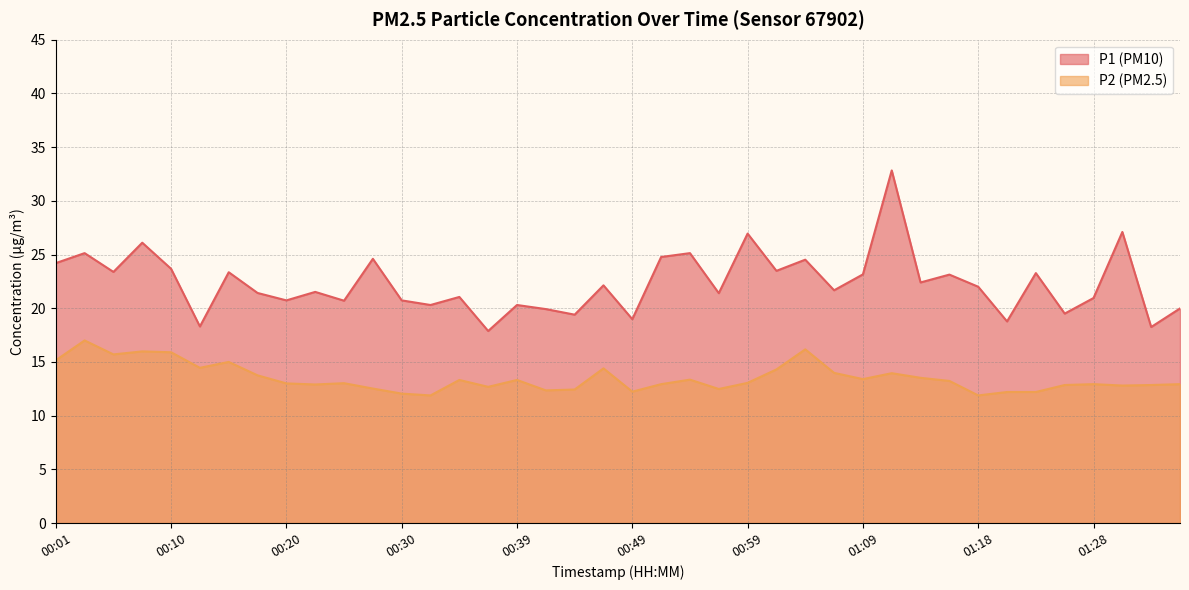

Does the chart have visible grid lines?

Yes